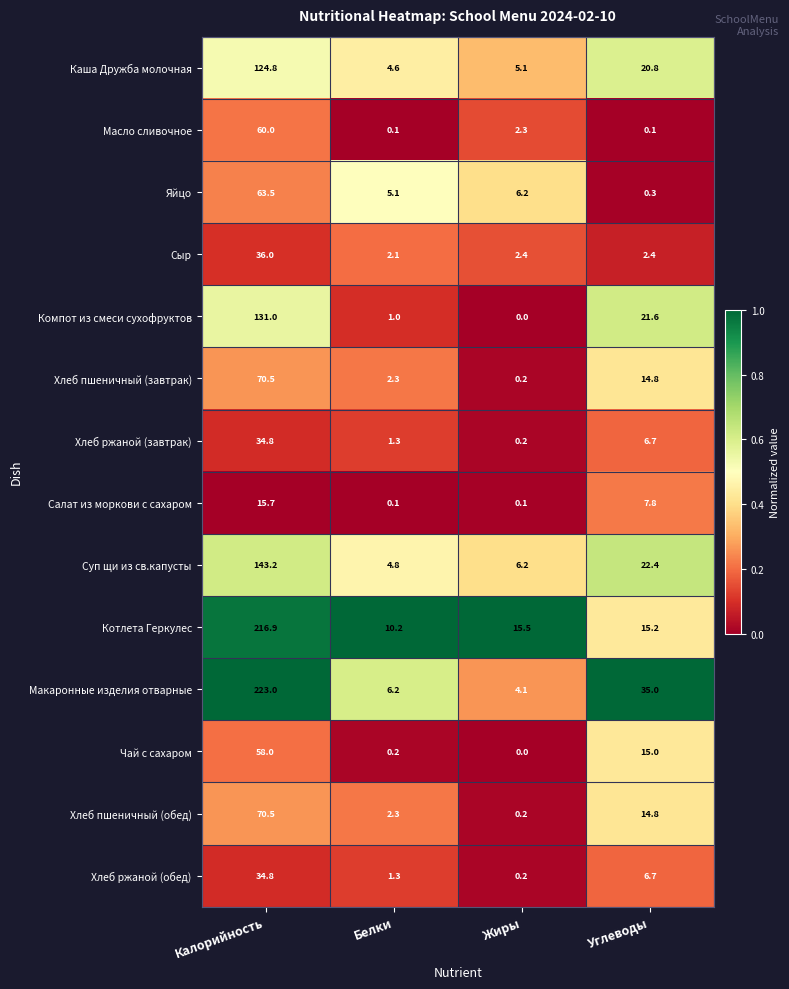

Which category has the highest value in the Масло сливочное series?

Калорийность